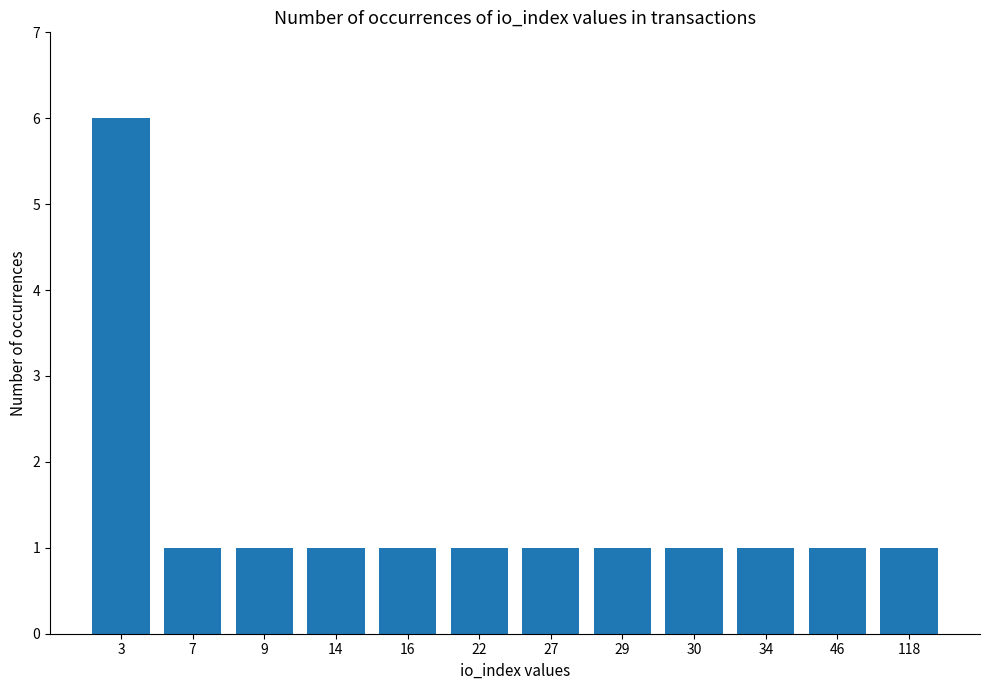

What is the difference between the maximum and minimum values?

5